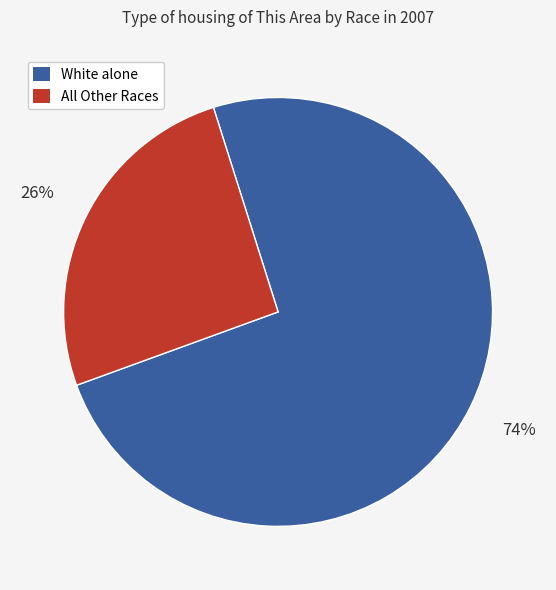

To the nearest percent, what is the average slice percentage?

50%